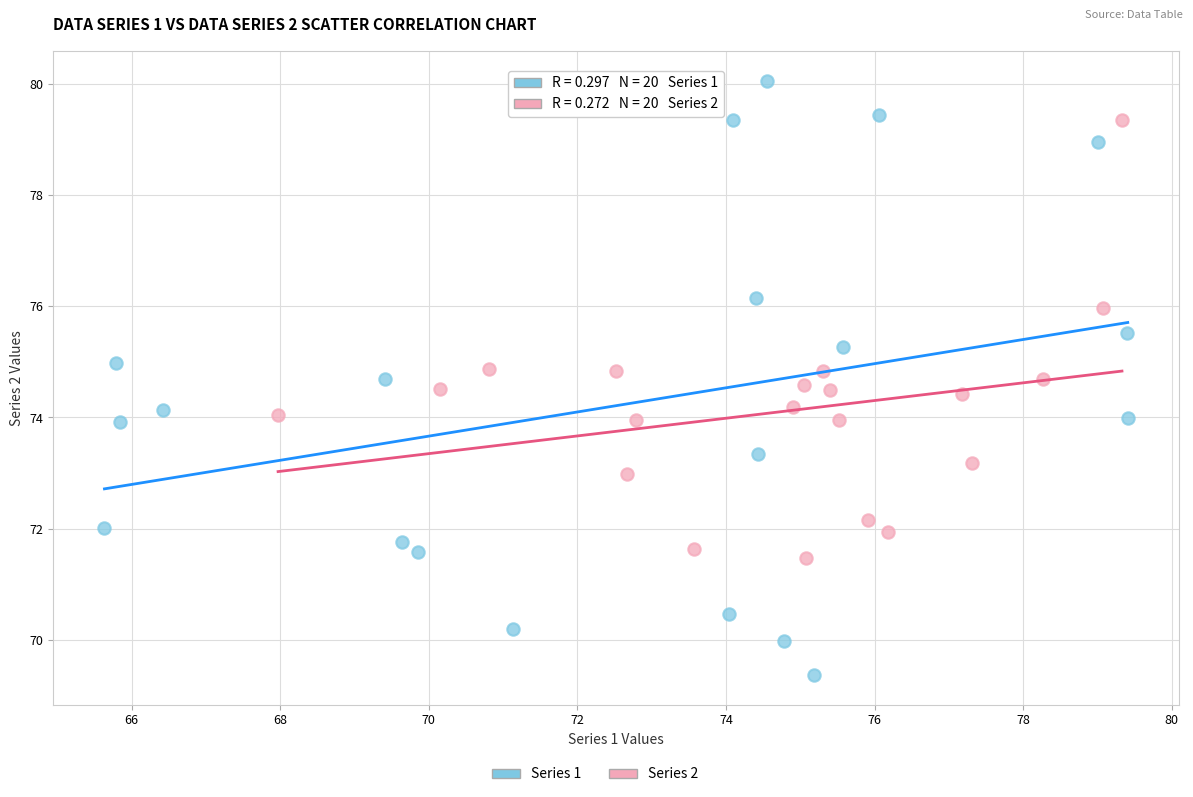

Which series has the widest spread of Y values?

Series 1